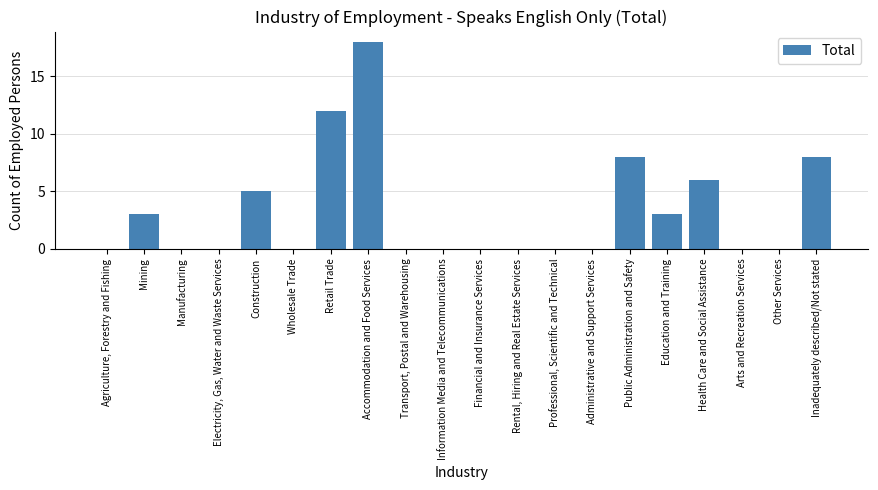

How many distinct data groups are displayed?

1